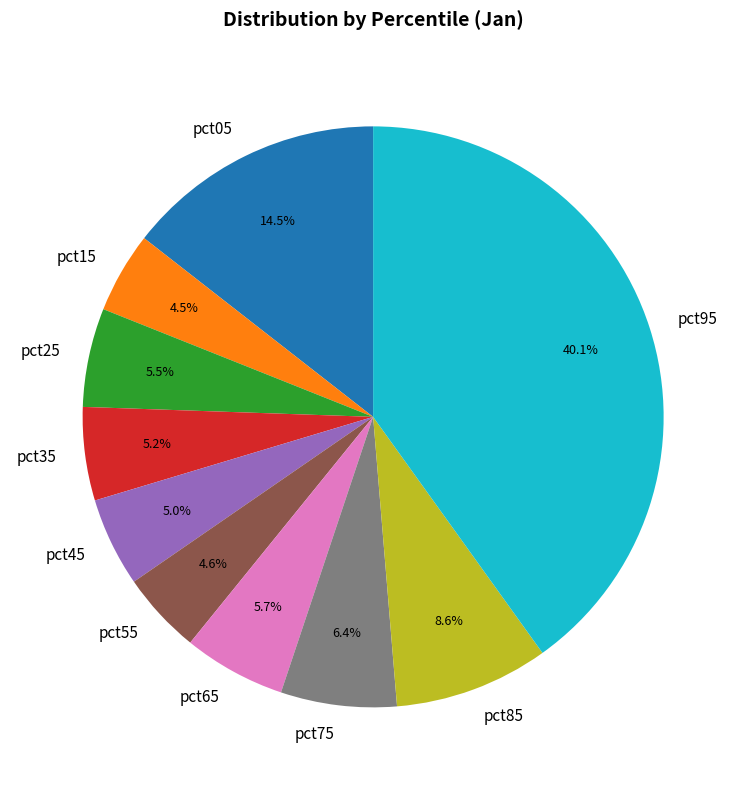

To the nearest percent, what is the difference between the pct05 and pct15 slice percentages?

10%